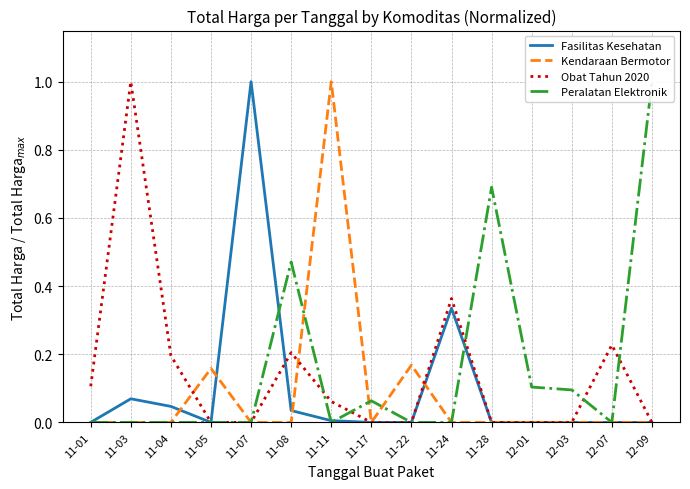

Which series changed the most between 11-03 and 11-07?

Obat Tahun 2020